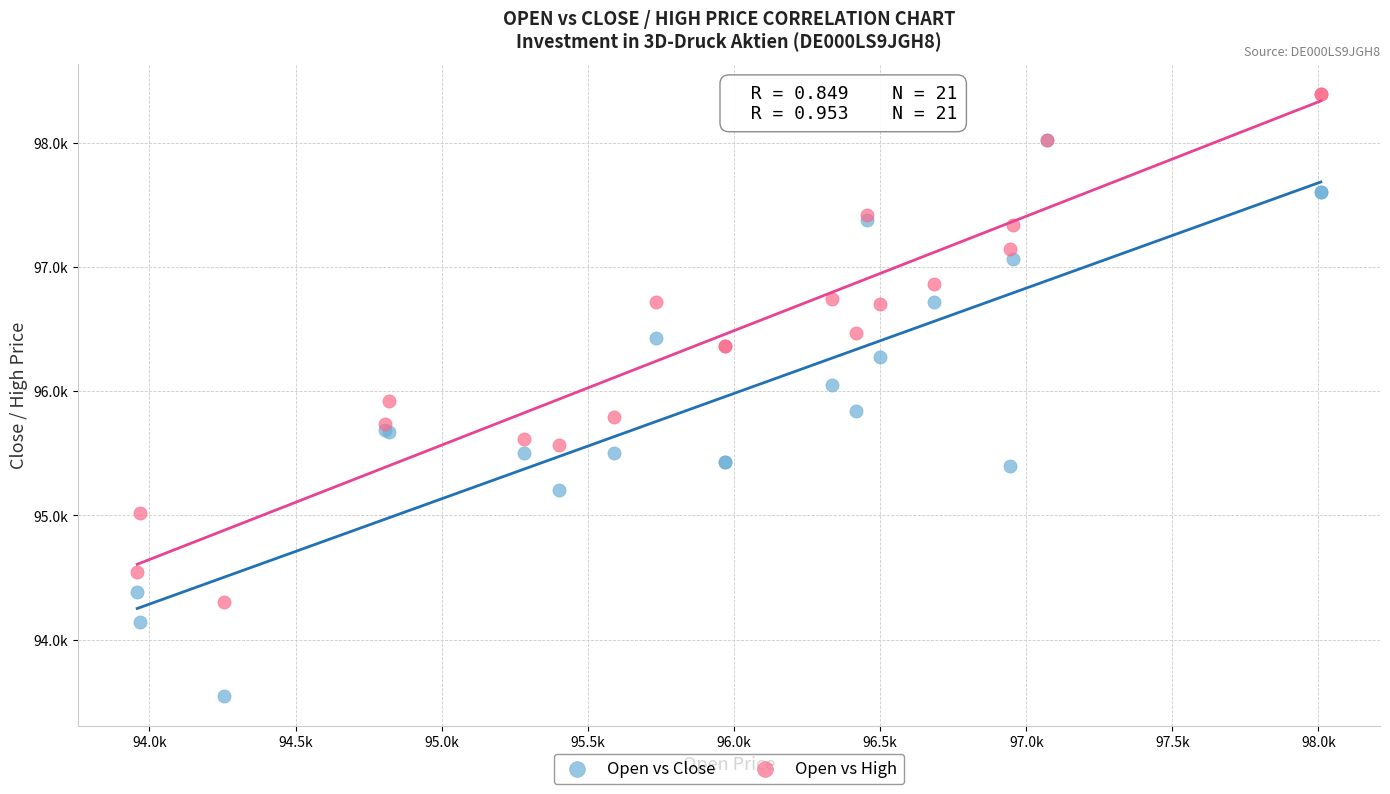

What are all the series names shown in the legend?

Open vs Close, Open vs High